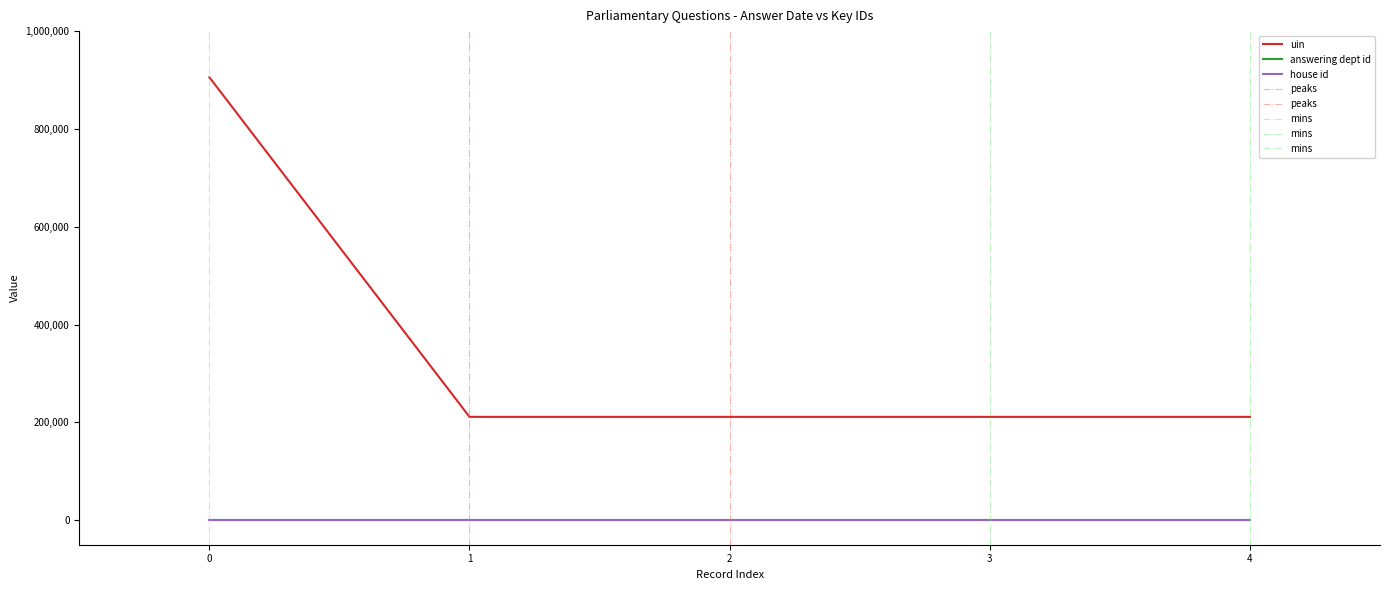

What are all the series names shown in the legend?

uin, answering dept id, house id